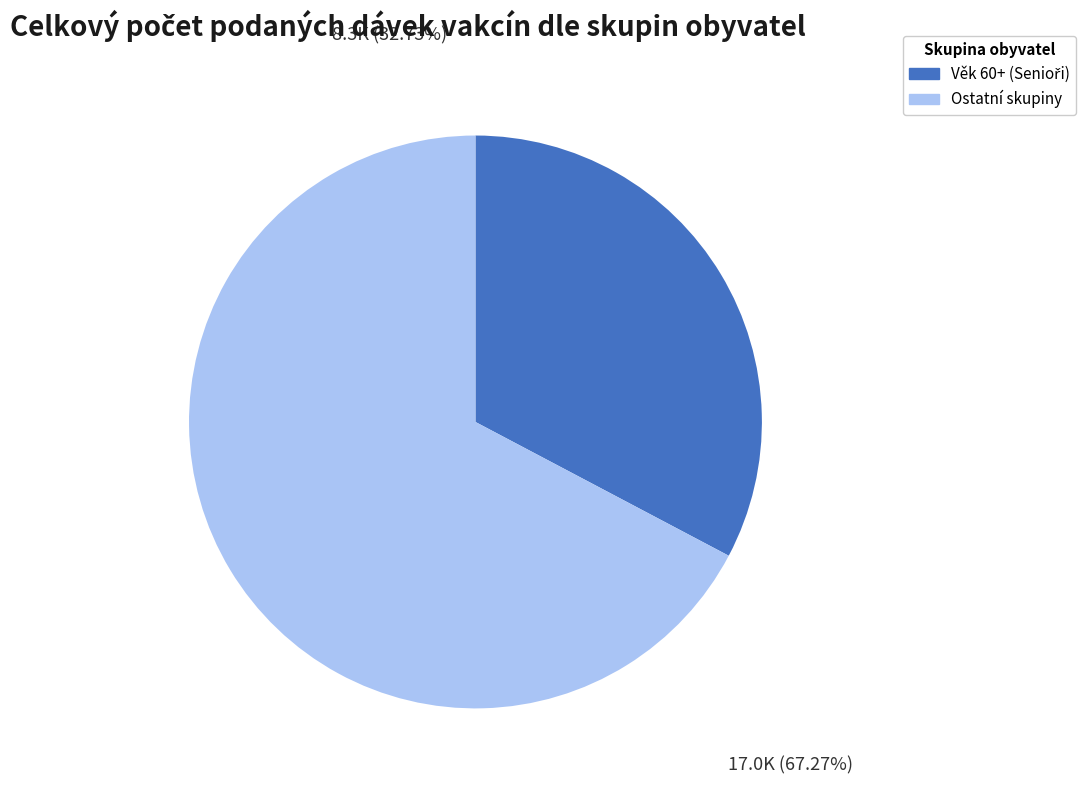

Does any single category account for the majority?

Yes